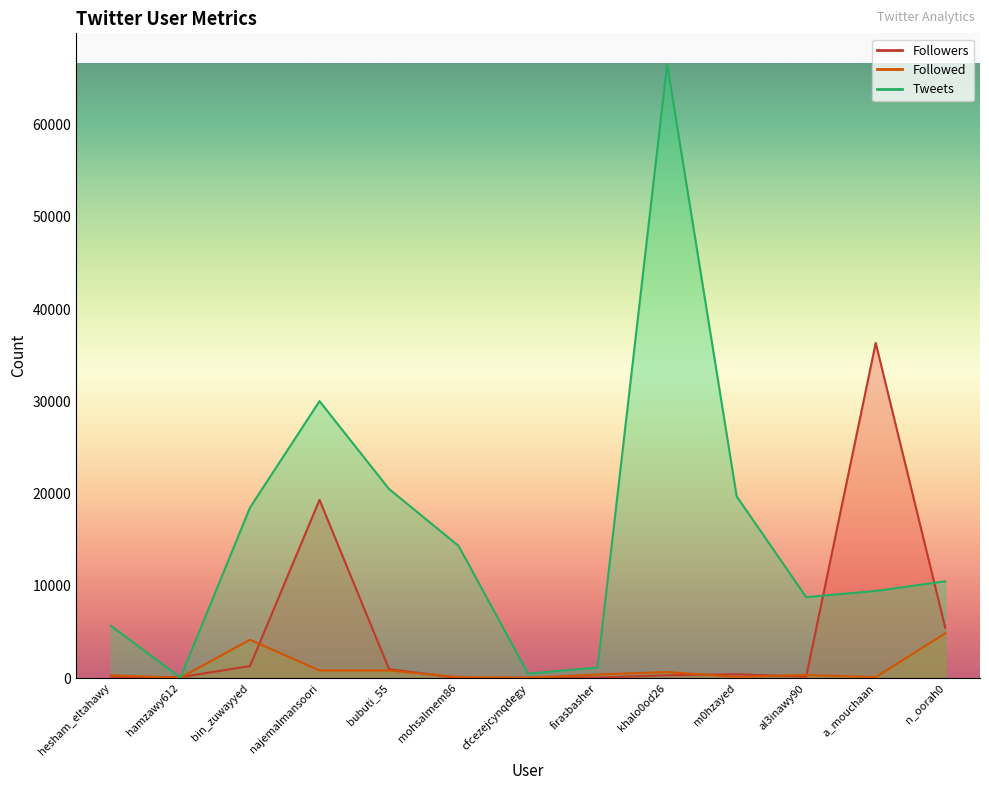

What is the total value across all series at n_oorah0?

20832